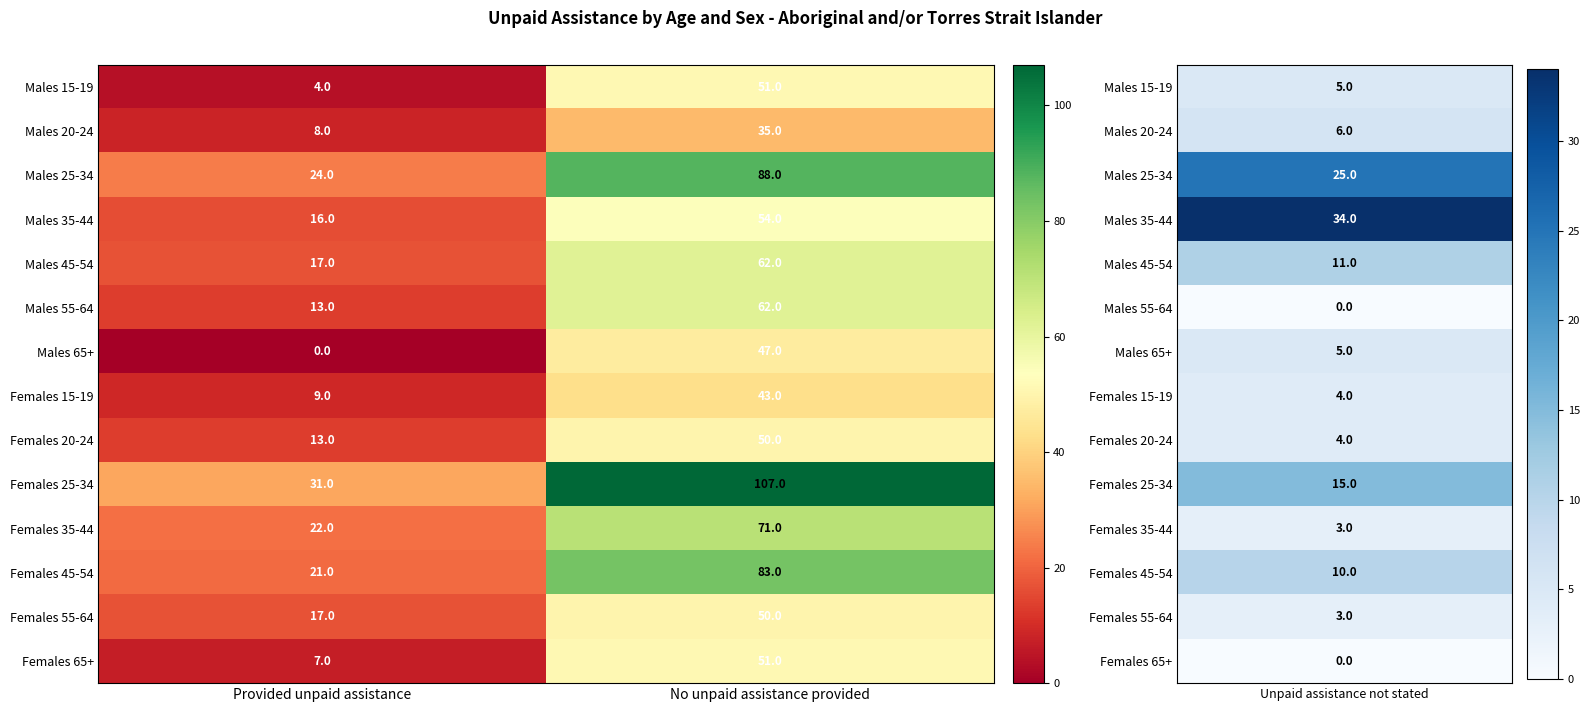

What is the spread (max minus min) of values at No unpaid assistance provided?

72